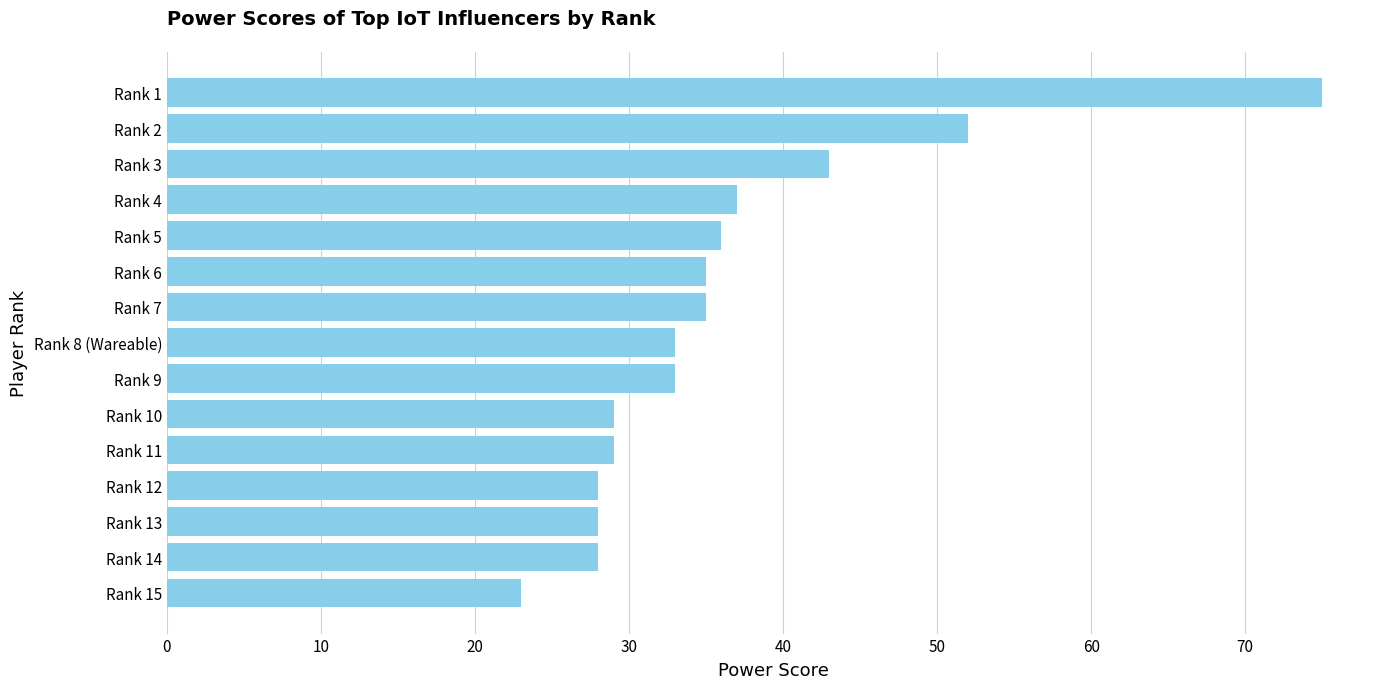

Are the bars grouped side by side (vs. stacked)?

No